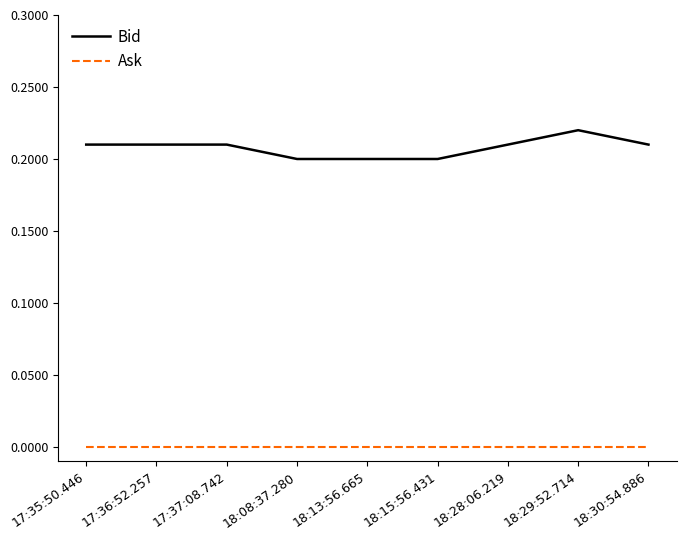

Which category has the highest value in the Bid series?

18:29:52.714